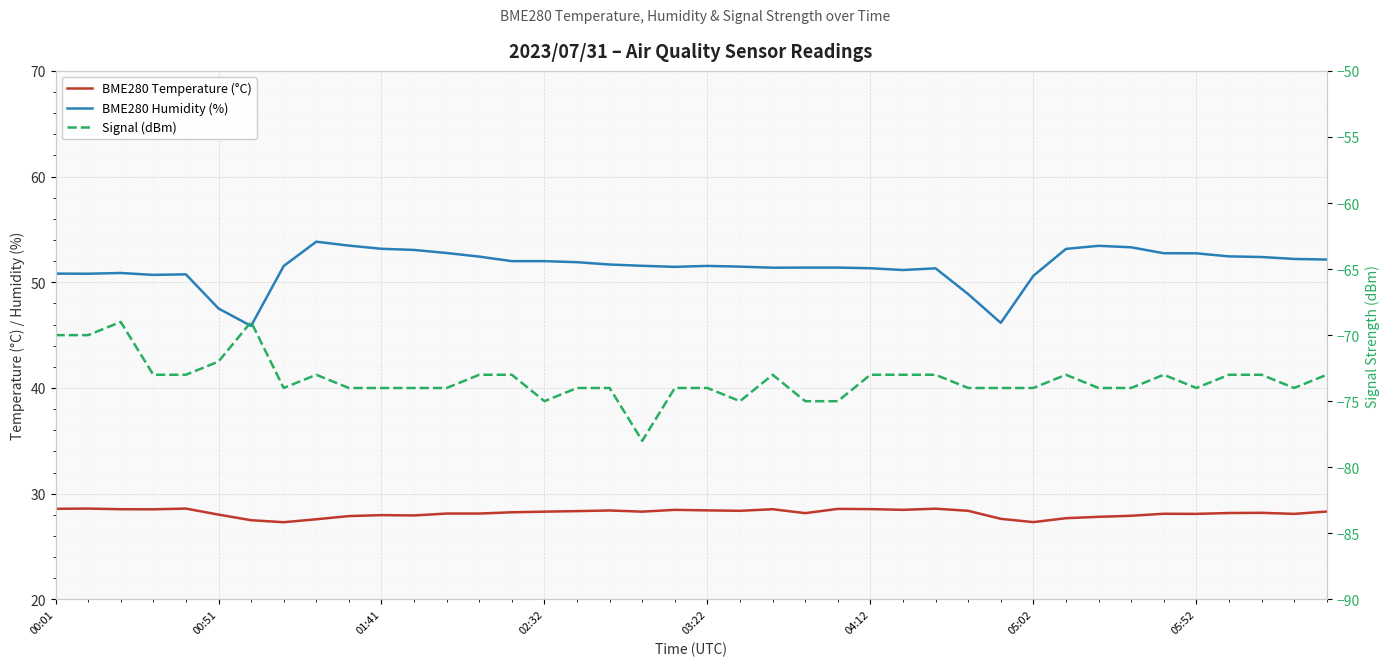

What position from the left is 36?

37